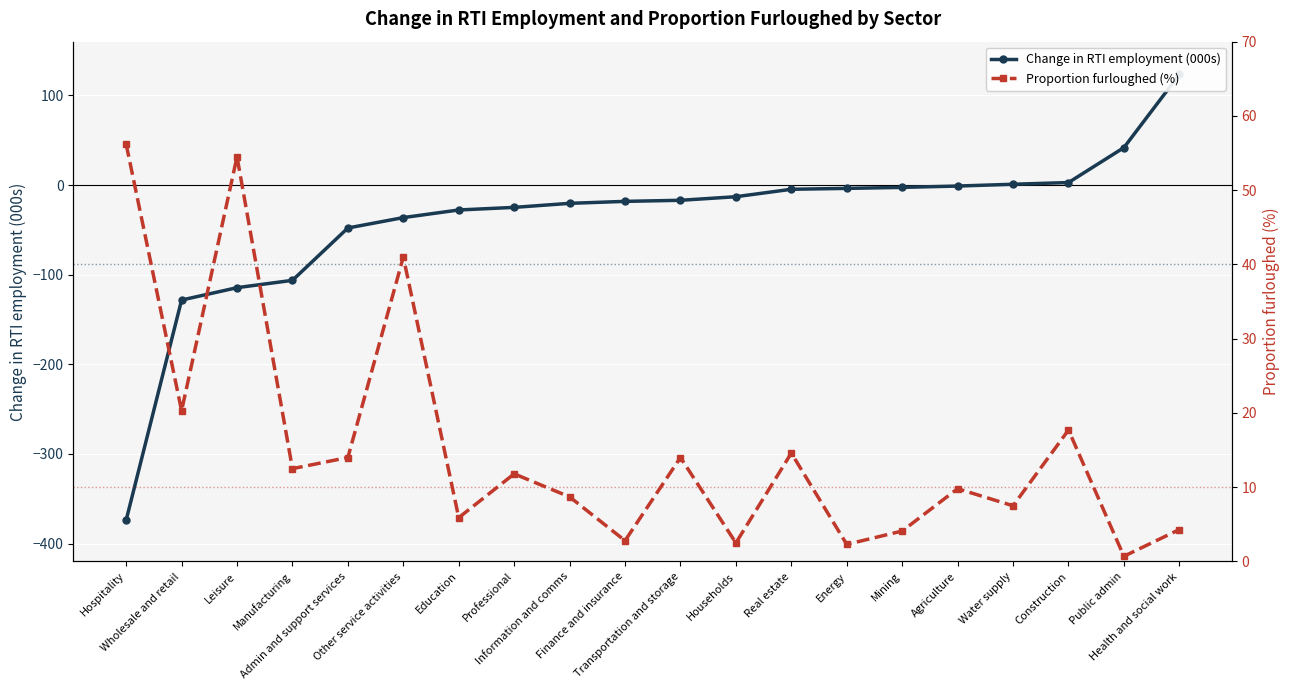

At how many categories does at least one series exceed -186?

20